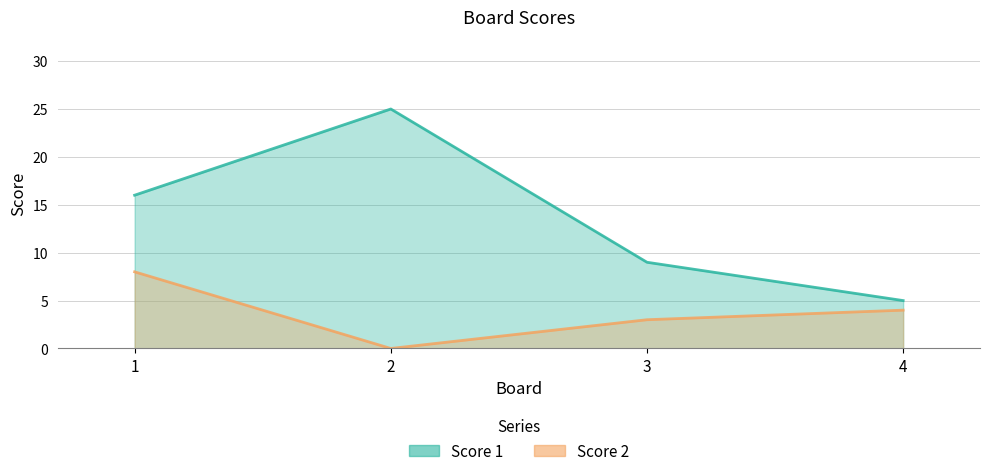

Is the value of Score 2 at 1 greater than the value of Score 1 at 1?

No